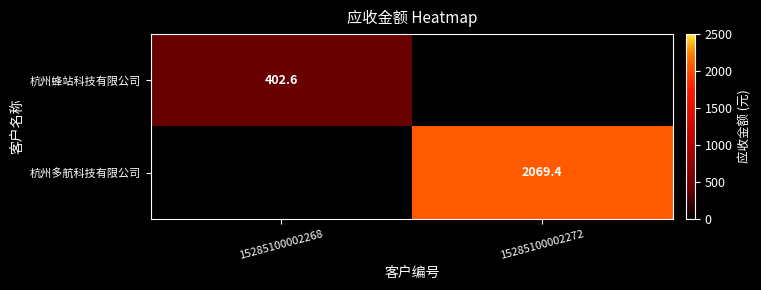

At which category is the sum across all series the highest?

15285100002272